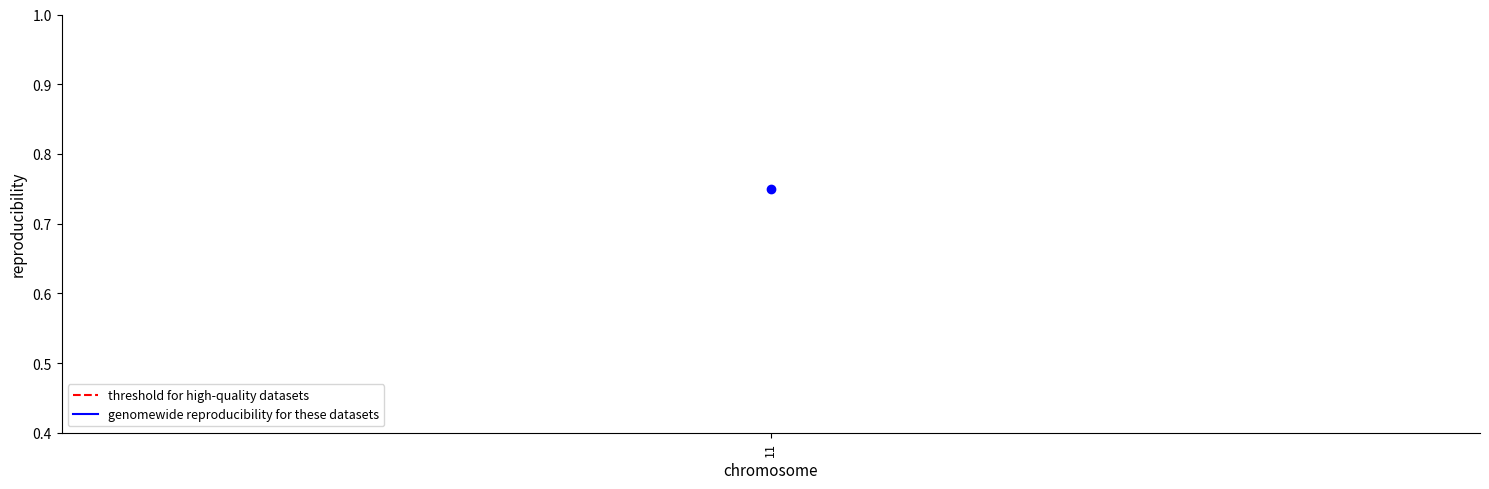

What is the average value of the threshold for high-quality datasets series?

0.4